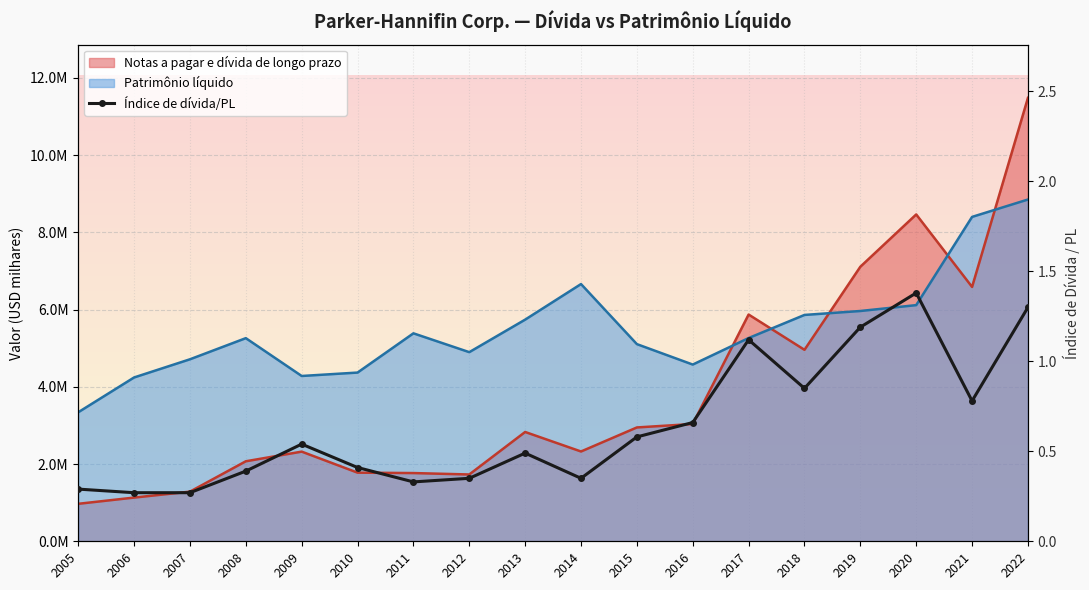

Count the values in the range 0 to 1.

14